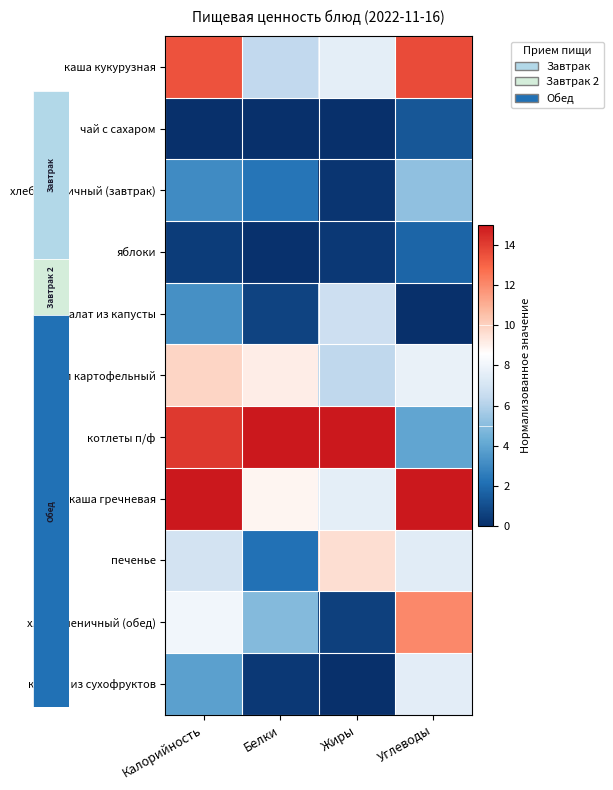

What is the maximum value shown in the chart?

15.0